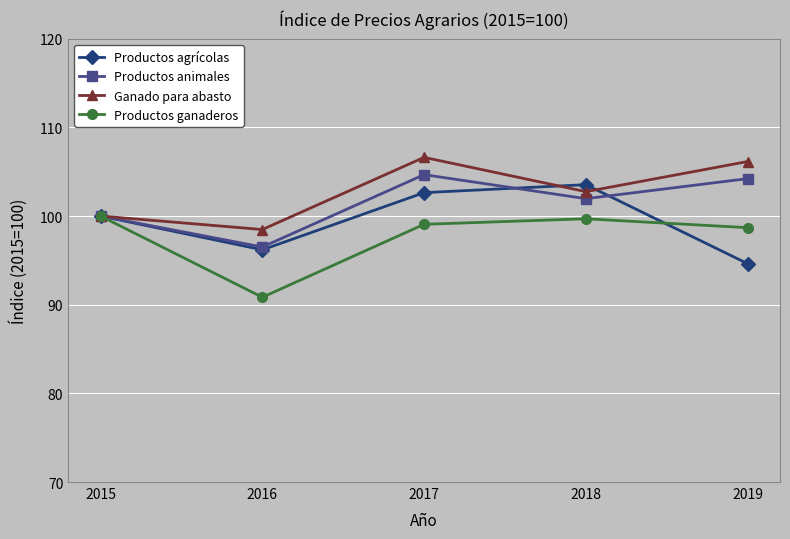

At how many categories does at least one series exceed 92?

5